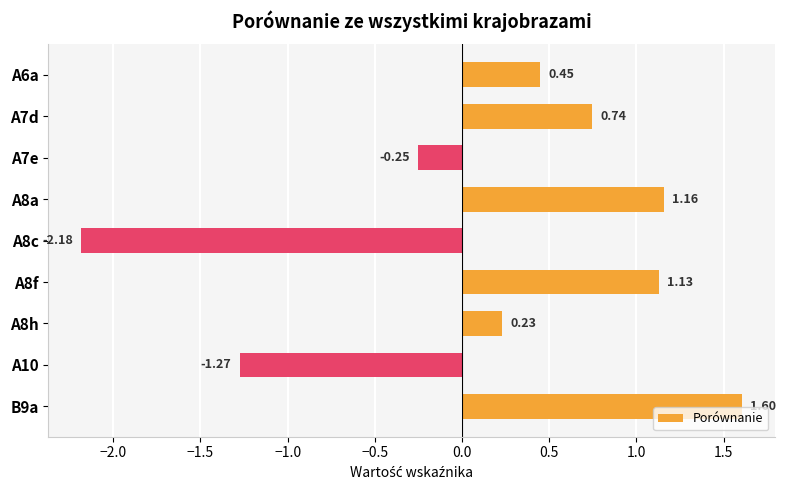

List the labels in order of value, largest first.

B9a, A8a, A8f, A7d, A6a, A8h, A7e, A10, A8c